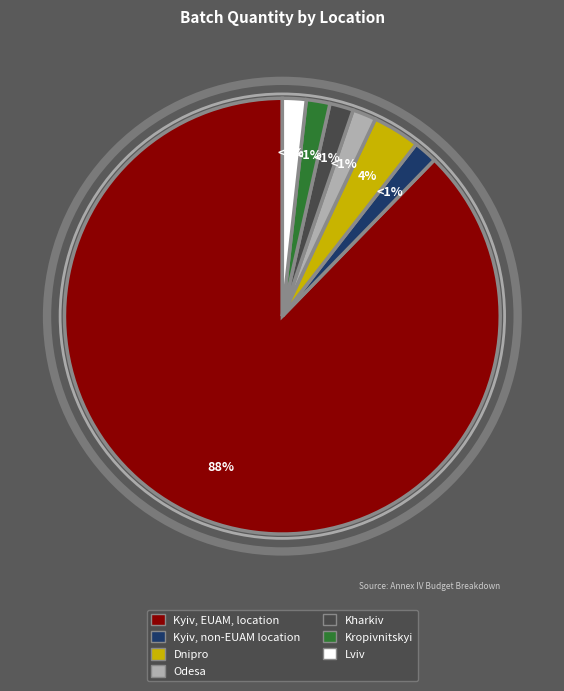

Does any single category account for the majority?

Yes